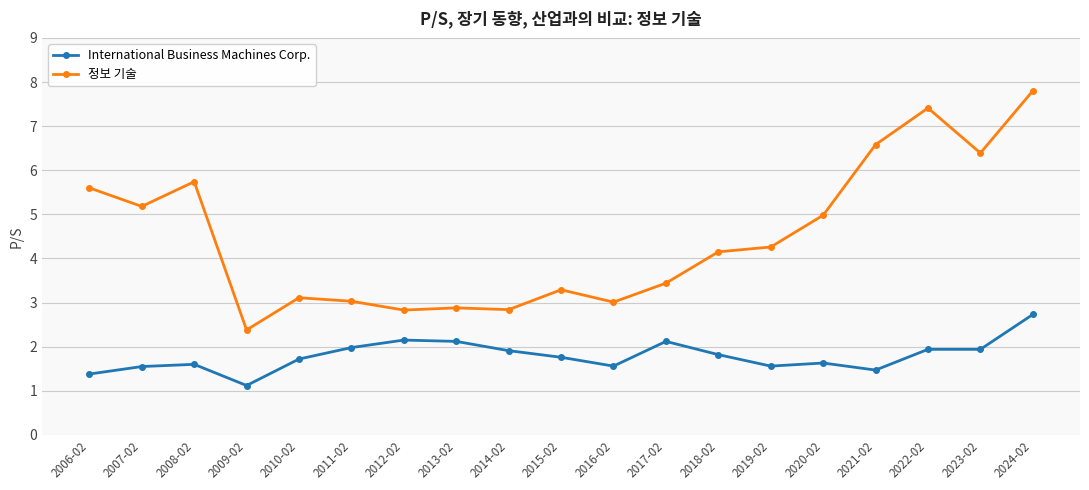

The value of 정보 기술 at 2006-02 is 8.2. True or false?

False